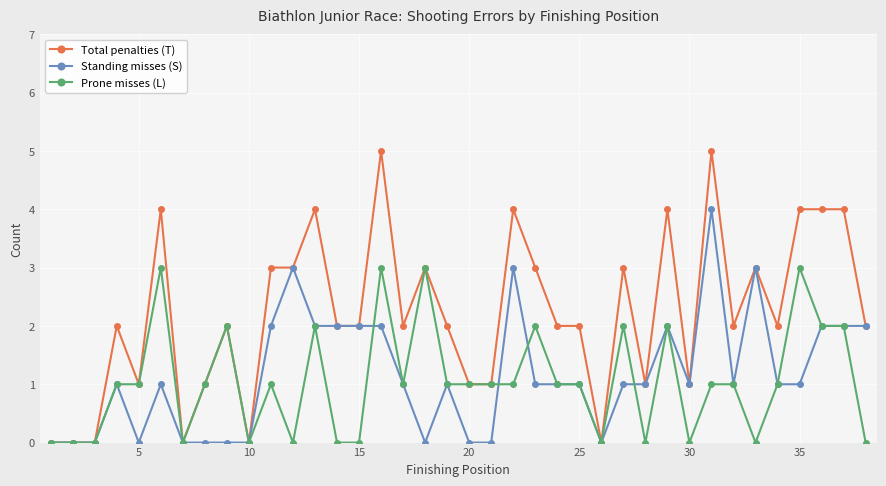

Which series has the widest spread of values?

Total penalties (T)